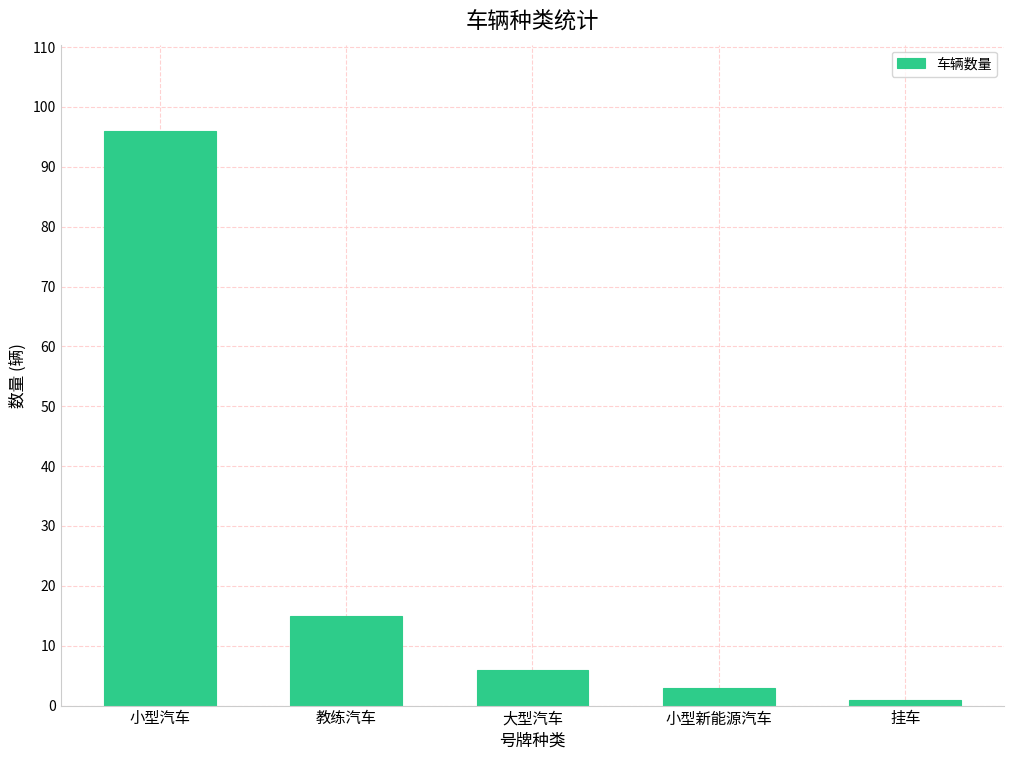

What is the label of the 1st bar from the right?

挂车